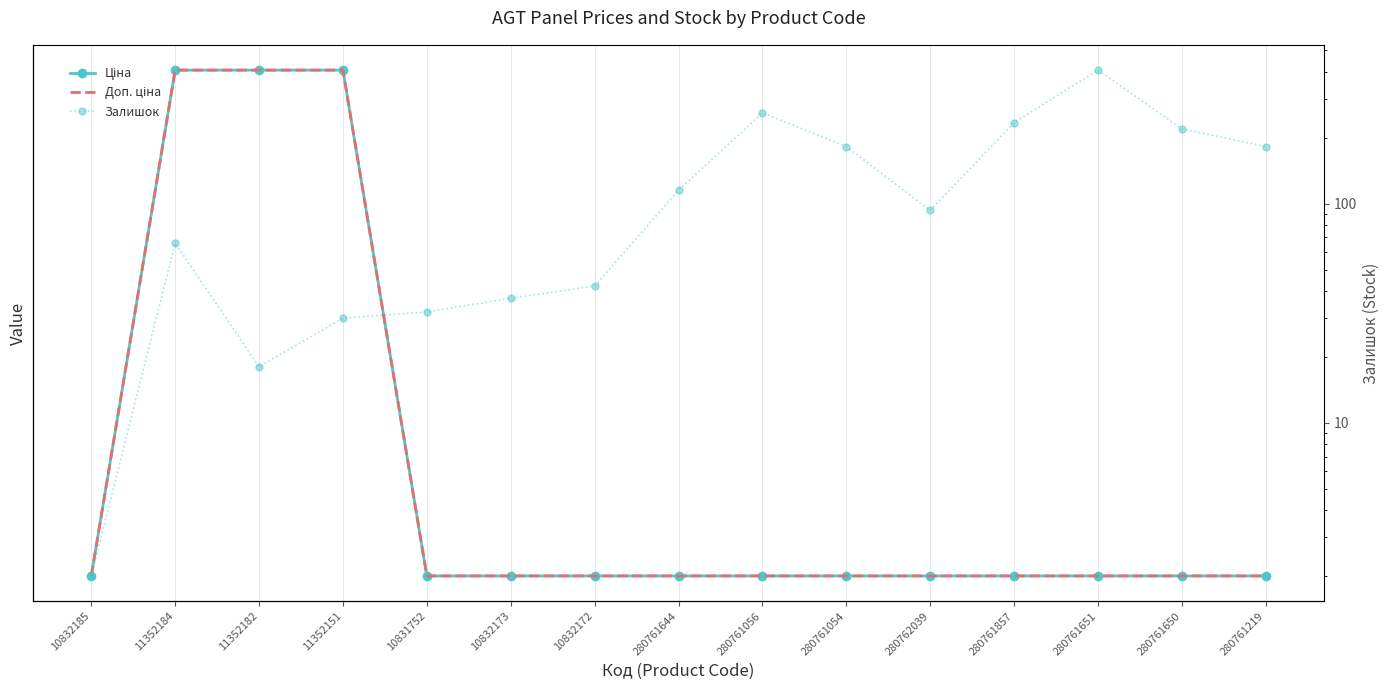

How many values in the Залишок series exceed 93?

7